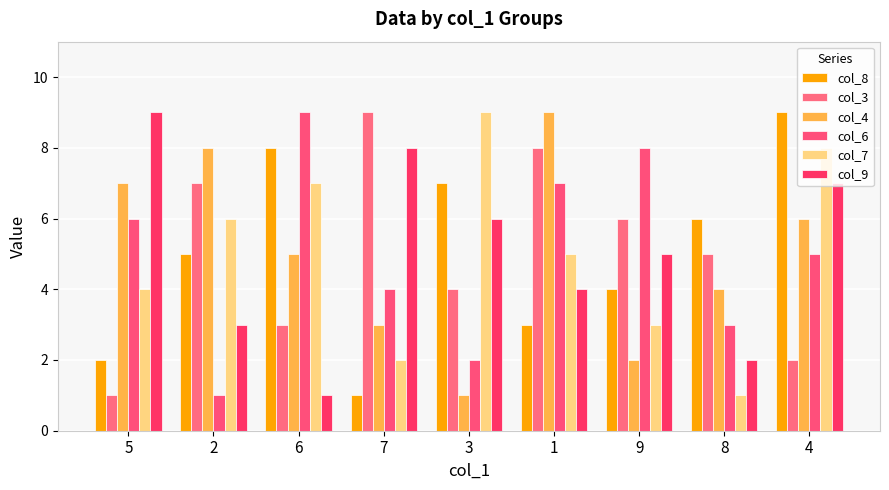

Is it true that col_8 equals 6 at 8?

True